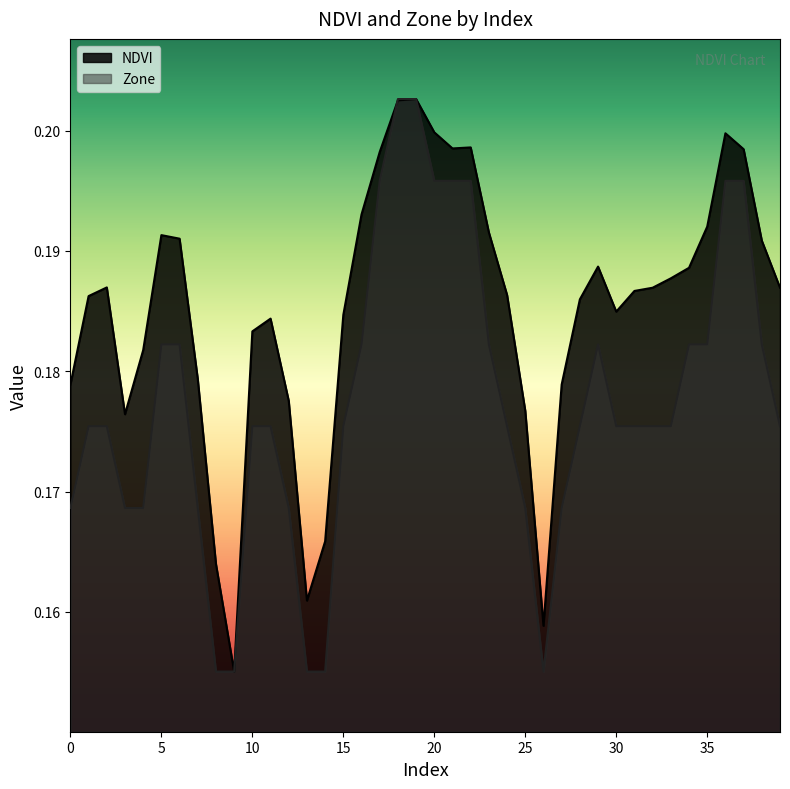

Rank the series at 17 from lowest to highest value.

Zone, NDVI